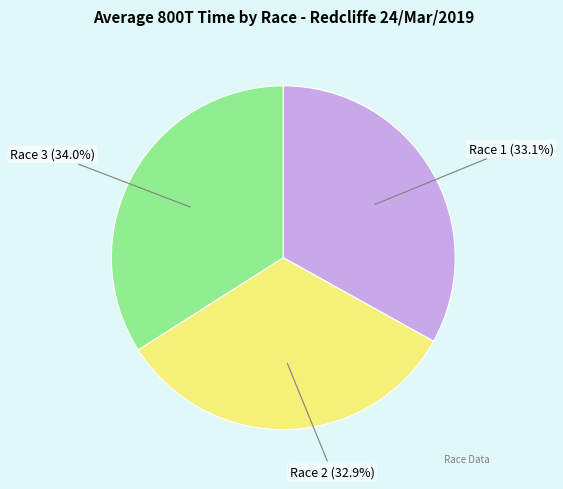

How many segments does this pie chart have?

3